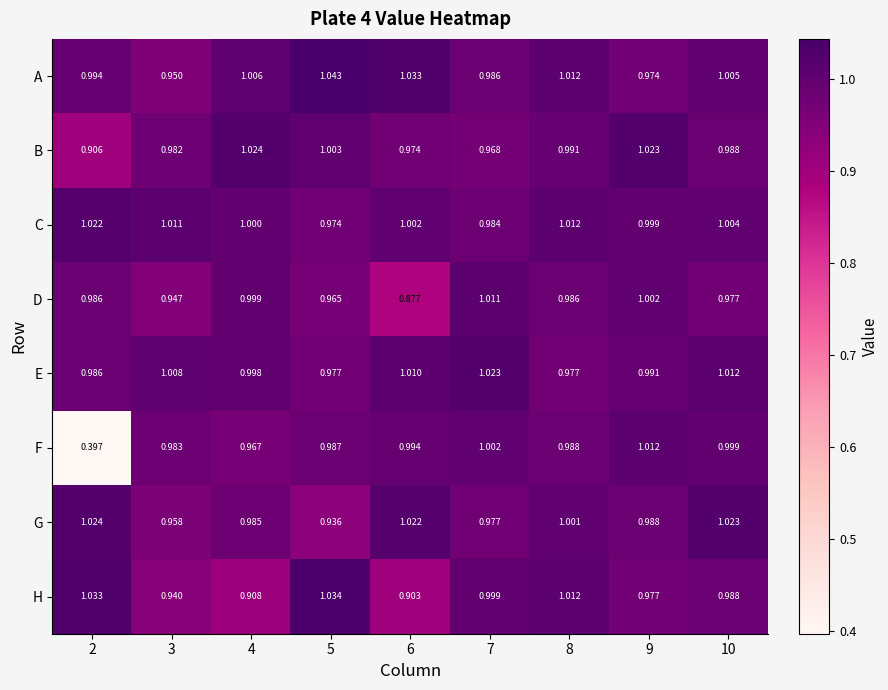

At 9, list the series in order from largest to smallest.

B, F, D, C, E, G, H, A